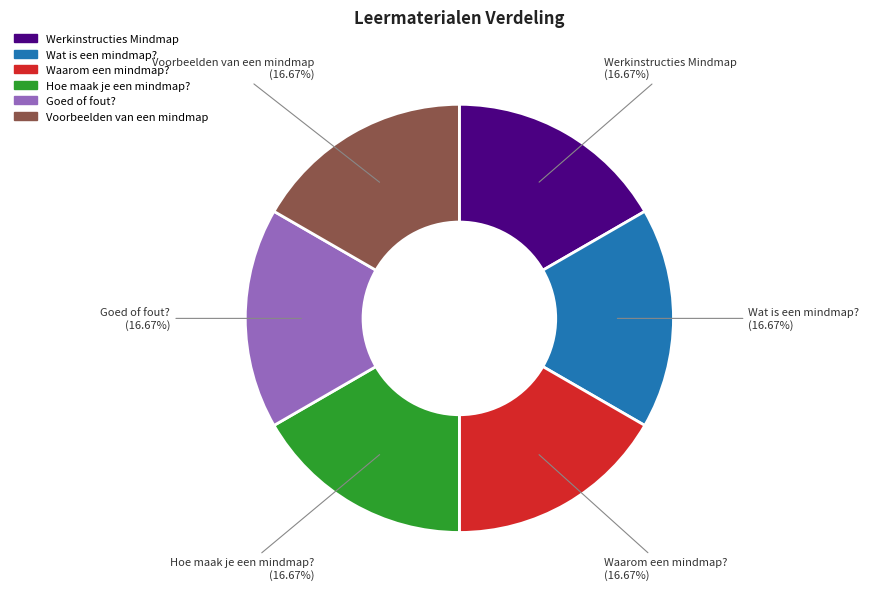

Does Werkinstructies Mindmap account for over 50% of the chart?

No